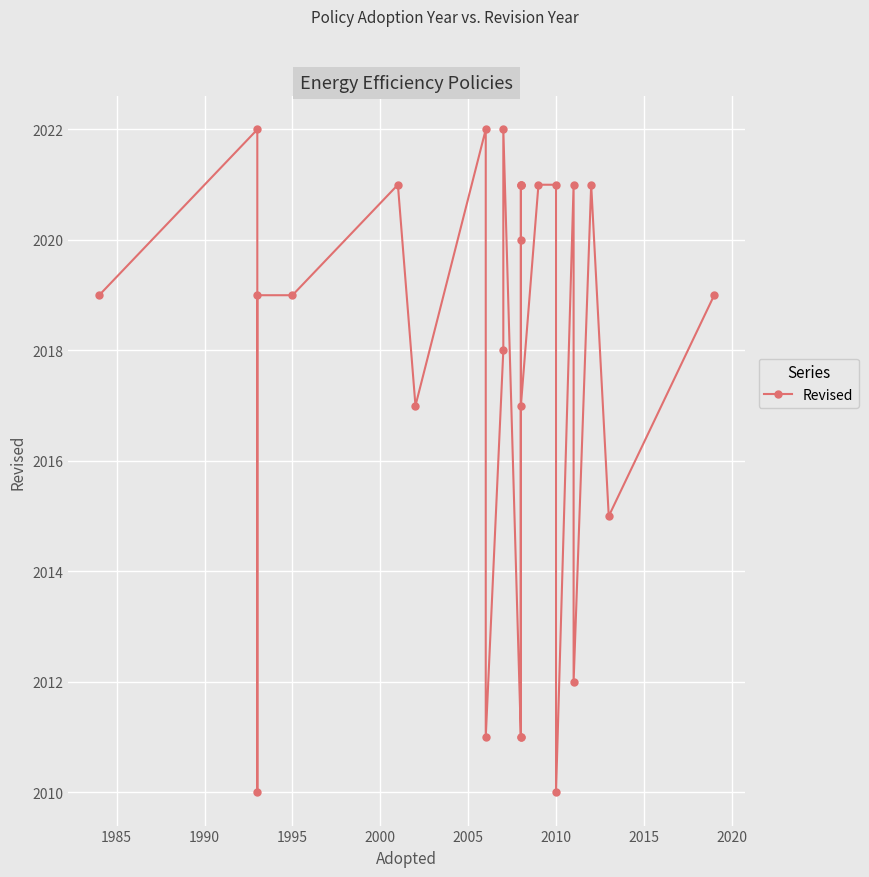

How many categories are shown in the chart?

26